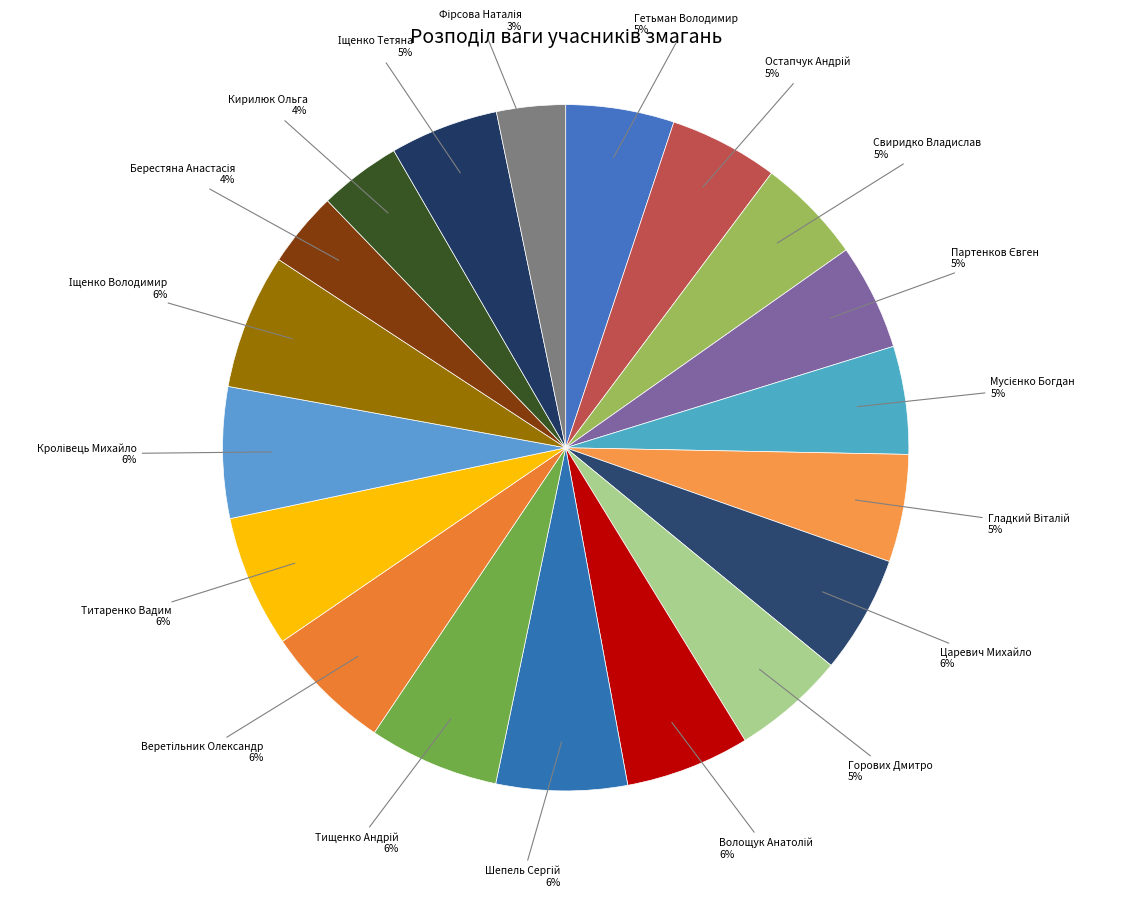

To the nearest percent, what is the difference between the largest and smallest slice percentages?

3%